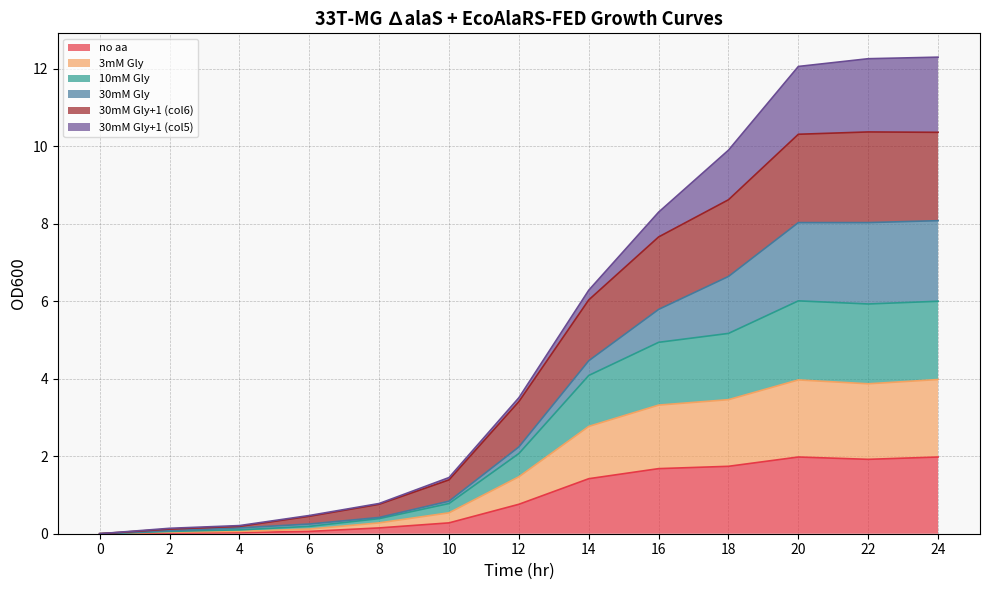

True or false: 10mM Gly has more than 0 points higher than both neighbors.

True